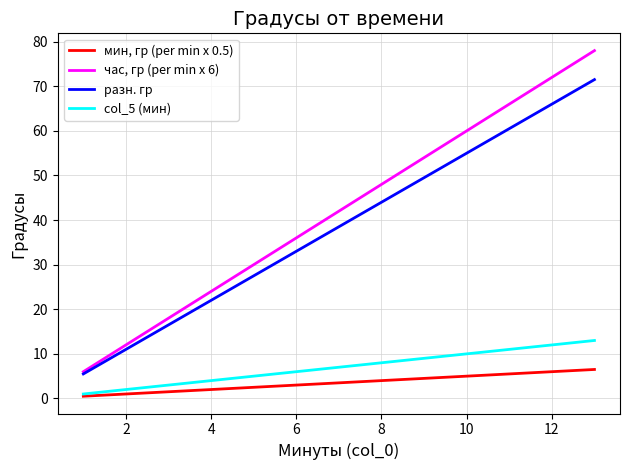

Which series has the largest total across all categories?

час, гр (per min x 6)